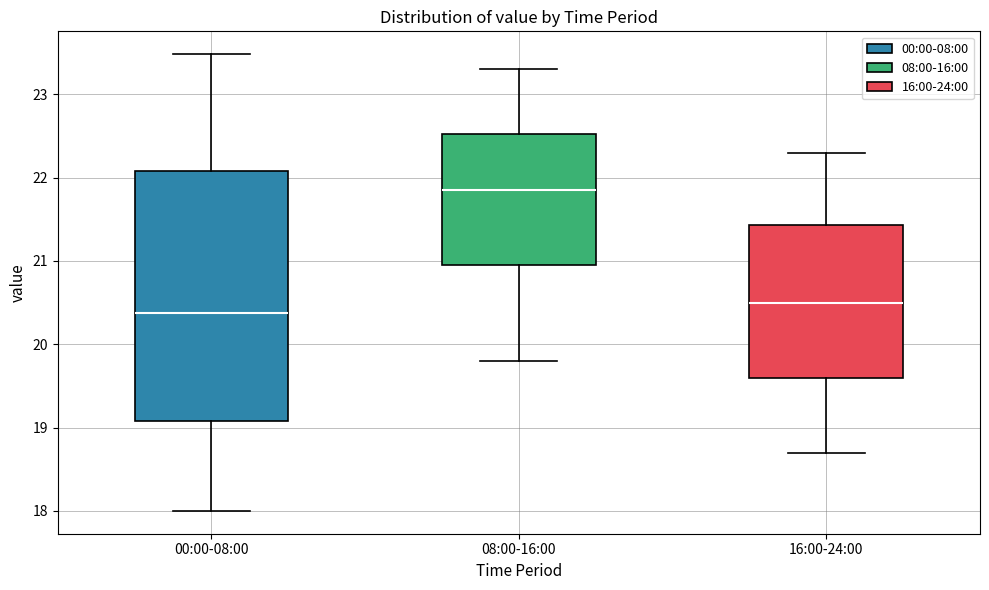

Where does the median line of the box for 16:00-24:00 sit on the y-axis? The values are not printed on the chart, so give them approximately, as read against the axis.

20.5